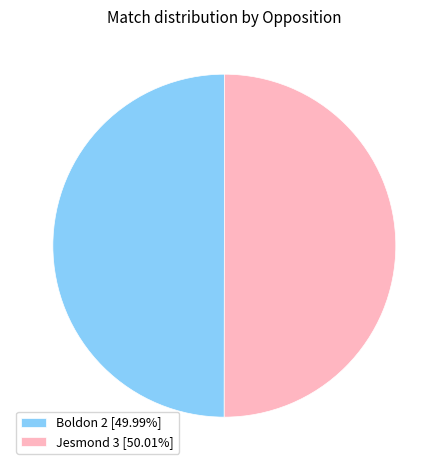

Combined, do Boldon 2 and Jesmond 3 account for over 50%?

Yes